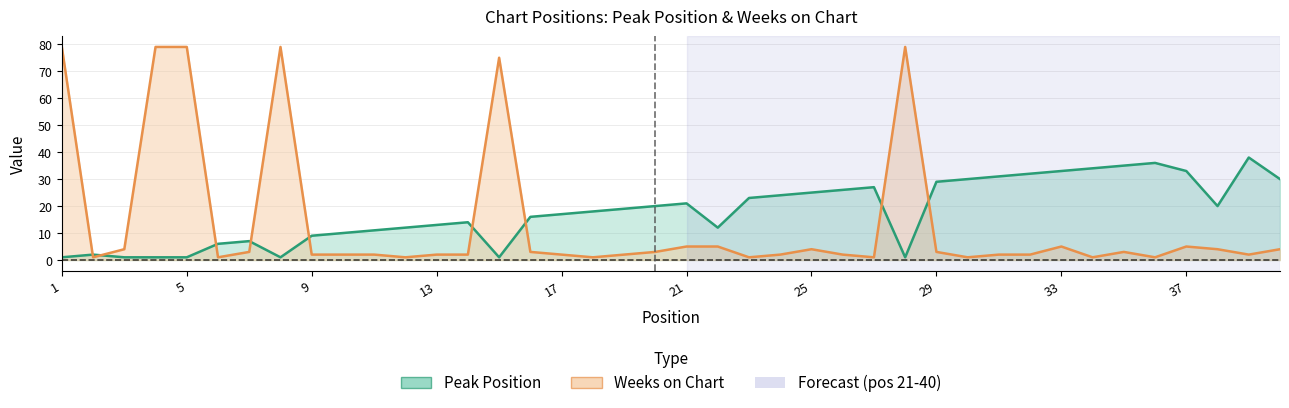

How many lines are shown in the chart?

2